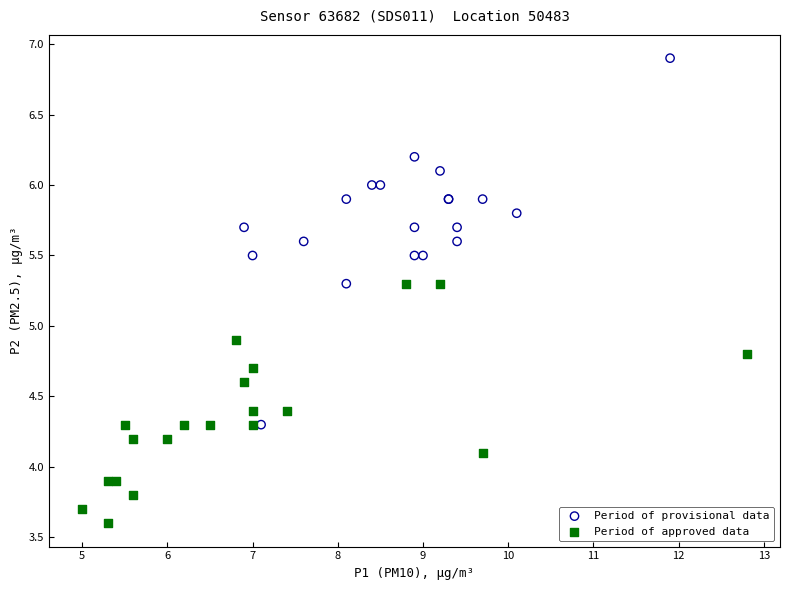

Which series reaches the maximum Y coordinate?

Period of provisional data